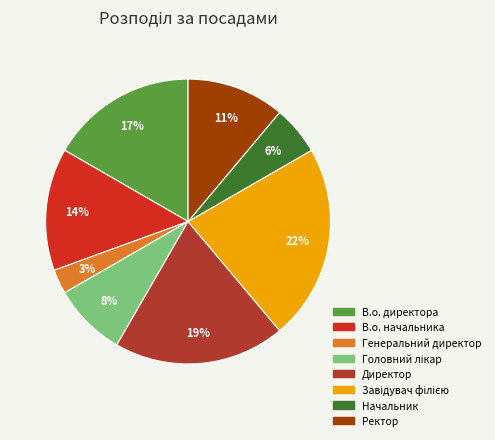

Is there any slice that represents more than half of the pie?

No